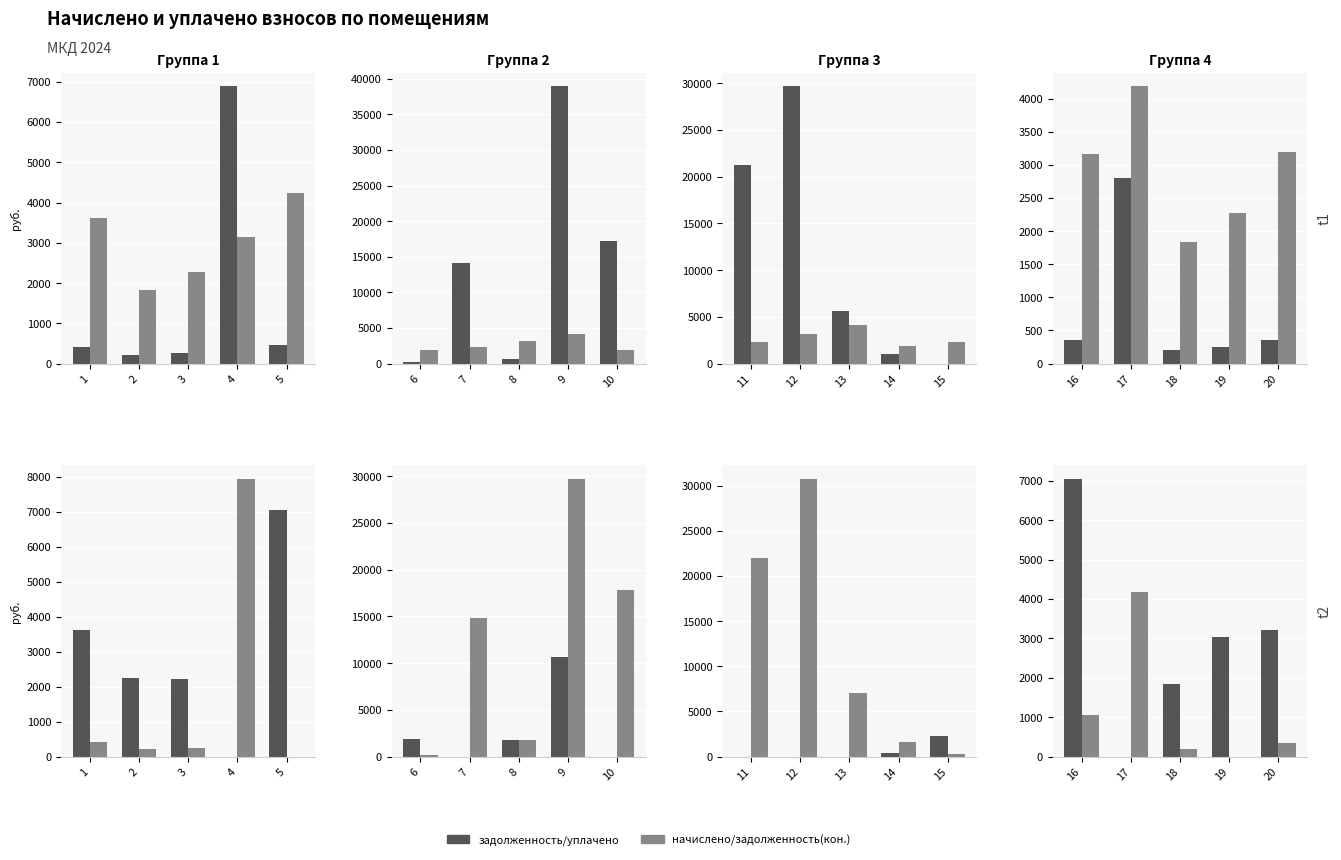

At how many categories does at least one series exceed 2618?

4